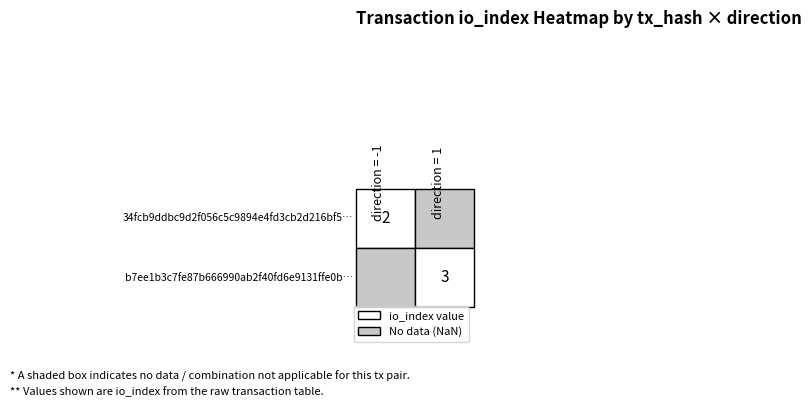

The value of value at valid_mainchain is 1.5. True or false?

False